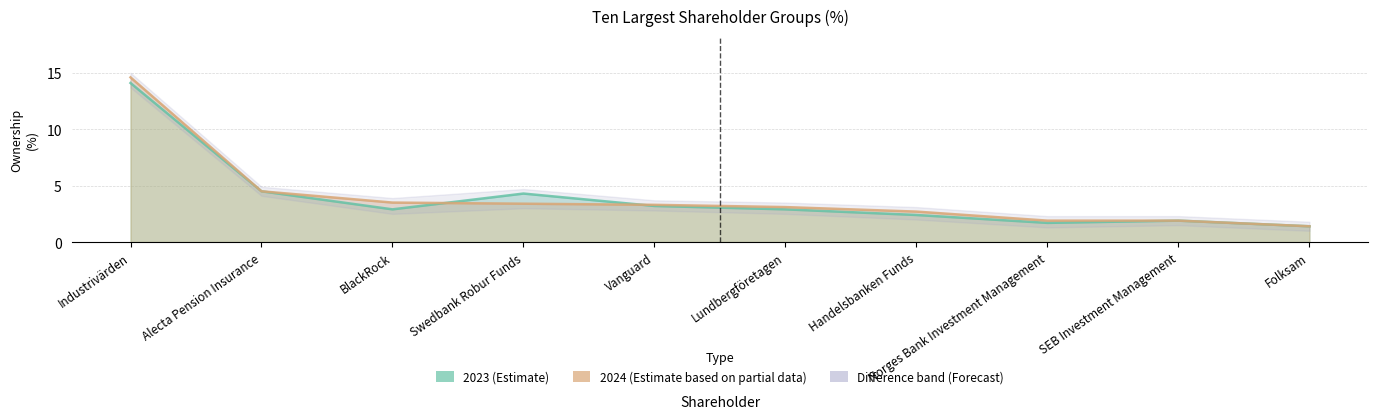

Reading right to left, transcribe all the data shown in this chart.

2023 (Estimate): Folksam=1.4	SEB Investment Management=1.9	Norges Bank Investment Management=1.7	Handelsbanken Funds=2.4	Lundbergföretagen=2.9	Vanguard=3.2	Swedbank Robur Funds=4.3	BlackRock=2.9	Alecta Pension Insurance=4.5	Industrivärden=14.1
2024 (Estimate based on partial data): Folksam=1.4	SEB Investment Management=1.9	Norges Bank Investment Management=1.9	Handelsbanken Funds=2.7	Lundbergföretagen=3.1	Vanguard=3.3	Swedbank Robur Funds=3.4	BlackRock=3.5	Alecta Pension Insurance=4.5	Industrivärden=14.6